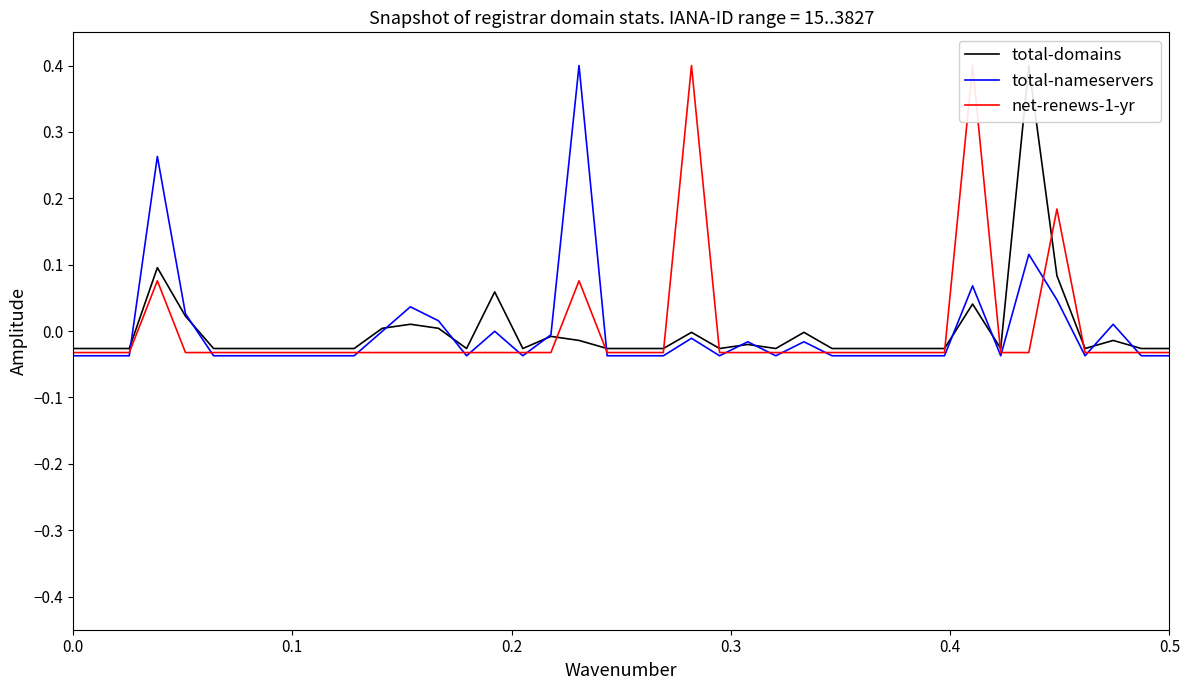

Reading left to right, list all the values displayed in this chart.

total-domains: -0.0	-0.0	-0.0	0.1	0.0	-0.0	-0.0	-0.0	-0.0	-0.0	-0.0	0.0	0.0	0.0	-0.0	0.1	-0.0	-0.0	-0.0	-0.0	-0.0	-0.0	-0.0	-0.0	-0.0	-0.0	-0.0	-0.0	-0.0	-0.0	-0.0	-0.0	0.0	-0.0	0.4	0.1	-0.0	-0.0	-0.0	-0.0
total-nameservers: -0.0	-0.0	-0.0	0.3	0.0	-0.0	-0.0	-0.0	-0.0	-0.0	-0.0	-0.0	0.0	0.0	-0.0	-0.0	-0.0	-0.0	0.4	-0.0	-0.0	-0.0	-0.0	-0.0	-0.0	-0.0	-0.0	-0.0	-0.0	-0.0	-0.0	-0.0	0.1	-0.0	0.1	0.0	-0.0	0.0	-0.0	-0.0
net-renews-1-yr: -0.0	-0.0	-0.0	0.1	-0.0	-0.0	-0.0	-0.0	-0.0	-0.0	-0.0	-0.0	-0.0	-0.0	-0.0	-0.0	-0.0	-0.0	0.1	-0.0	-0.0	-0.0	0.4	-0.0	-0.0	-0.0	-0.0	-0.0	-0.0	-0.0	-0.0	-0.0	0.4	-0.0	-0.0	0.2	-0.0	-0.0	-0.0	-0.0